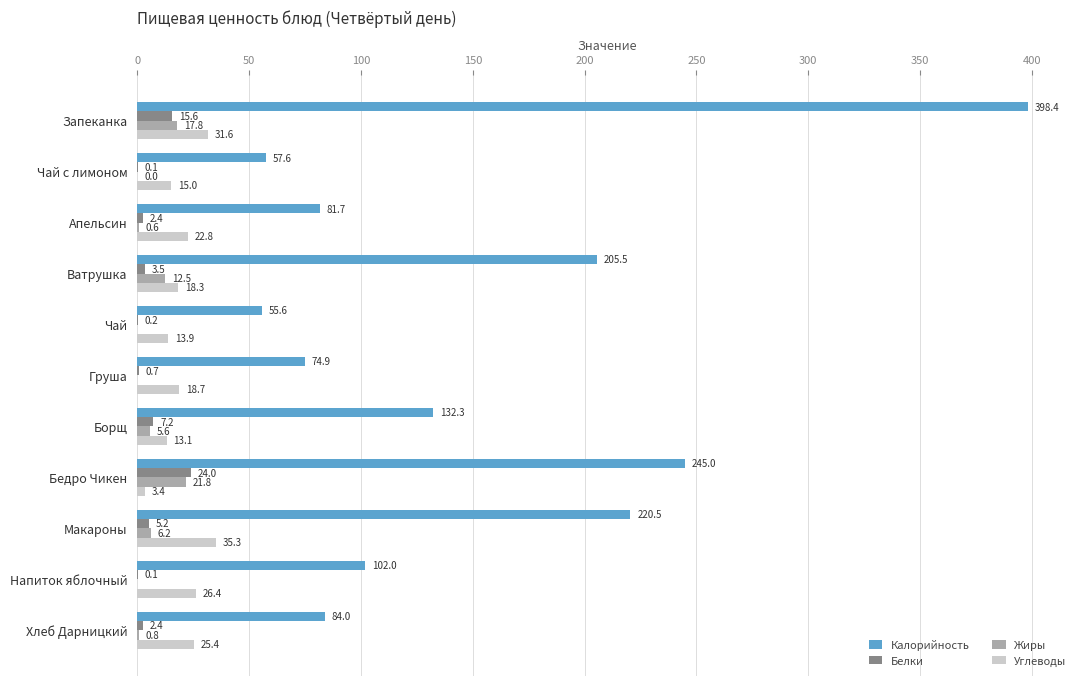

At which category is the sum across all series the highest?

Запеканка